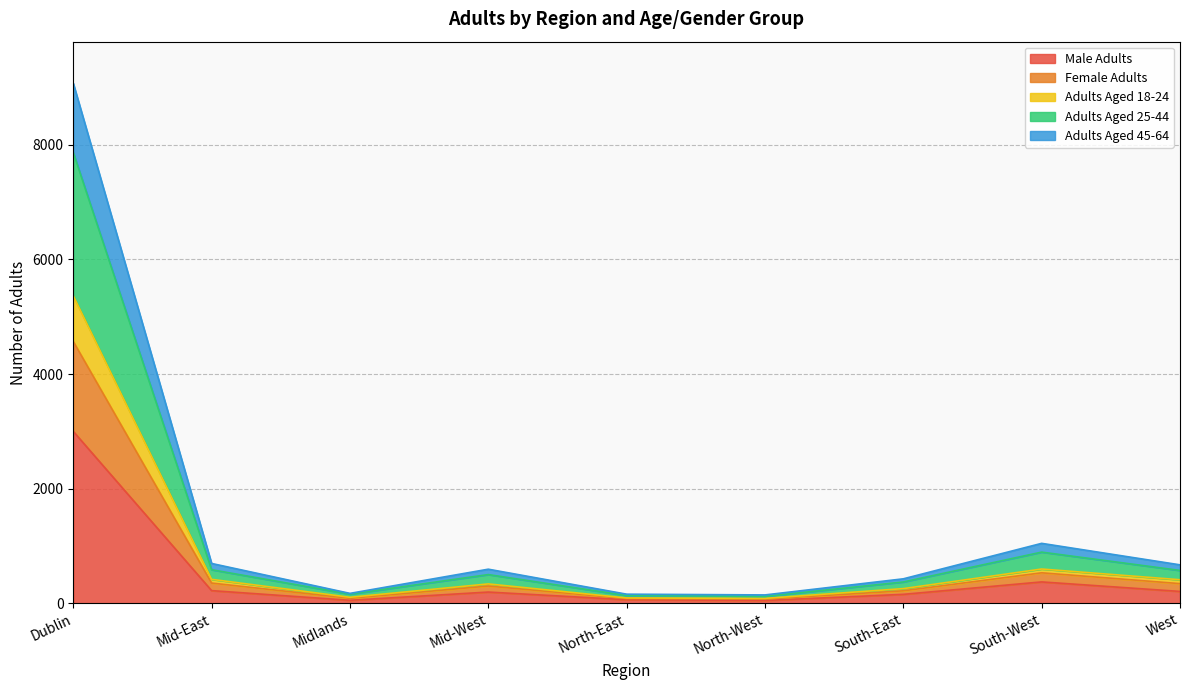

Which category has the highest value in the Male Adults series?

Dublin